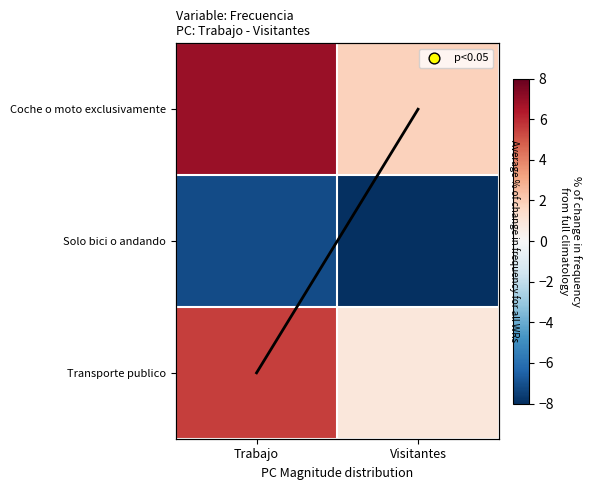

Which category has the lowest value in the Coche o moto exclusivamente series?

Visitantes